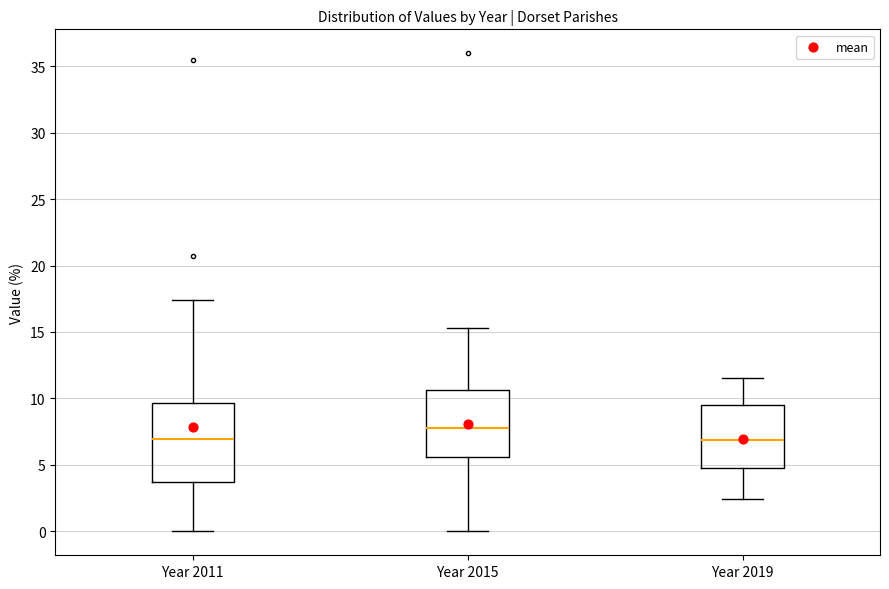

Reading left to right, transcribe this box plot: for each box, give where its median line is, the range the box spans, and where its two whiskers end, as read against the y-axis. The values are not printed on the chart, so give them approximately, as read against the axis.

Year 2011: median 7.0, box 3.5 to 9.5, whiskers 0.0 to 17.5
Year 2015: median 8.0, box 5.5 to 10.5, whiskers 0.0 to 15.5
Year 2019: median 7.0, box 5.0 to 9.5, whiskers 2.5 to 11.5